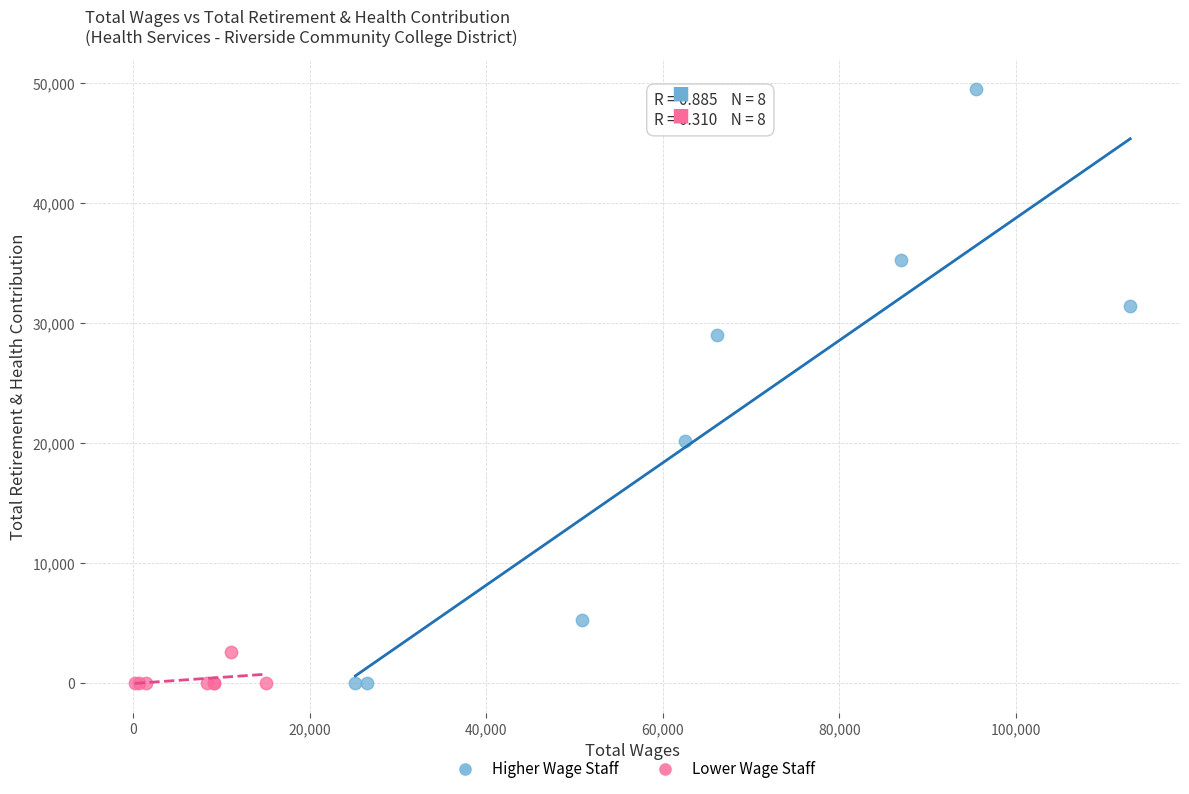

Which series reaches the maximum Y coordinate?

Higher Wage Staff